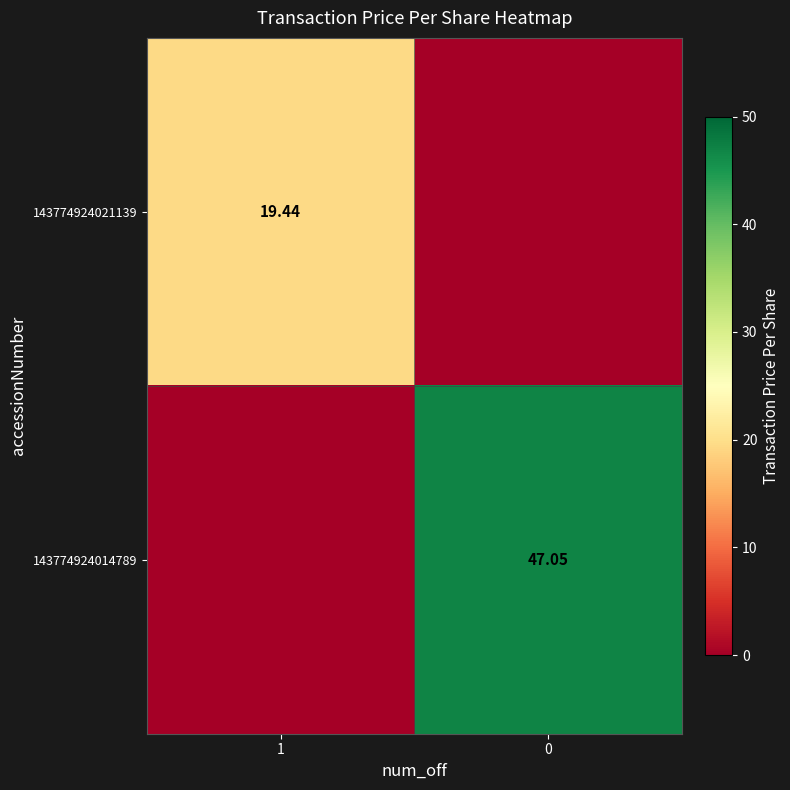

Which has a higher value, 1 or 0?

1